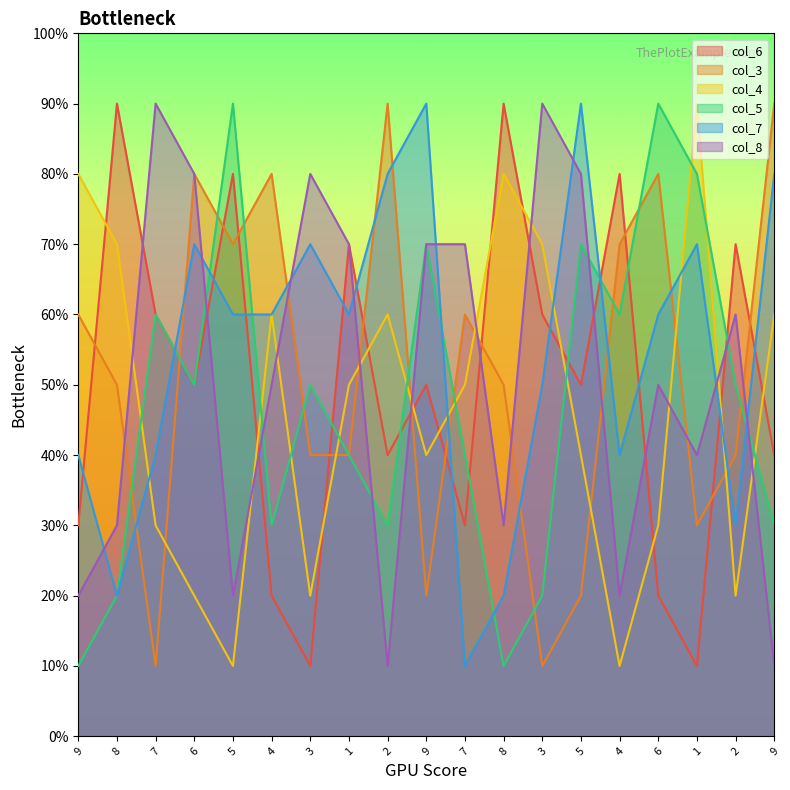

At which category is the sum across all series the highest?

6